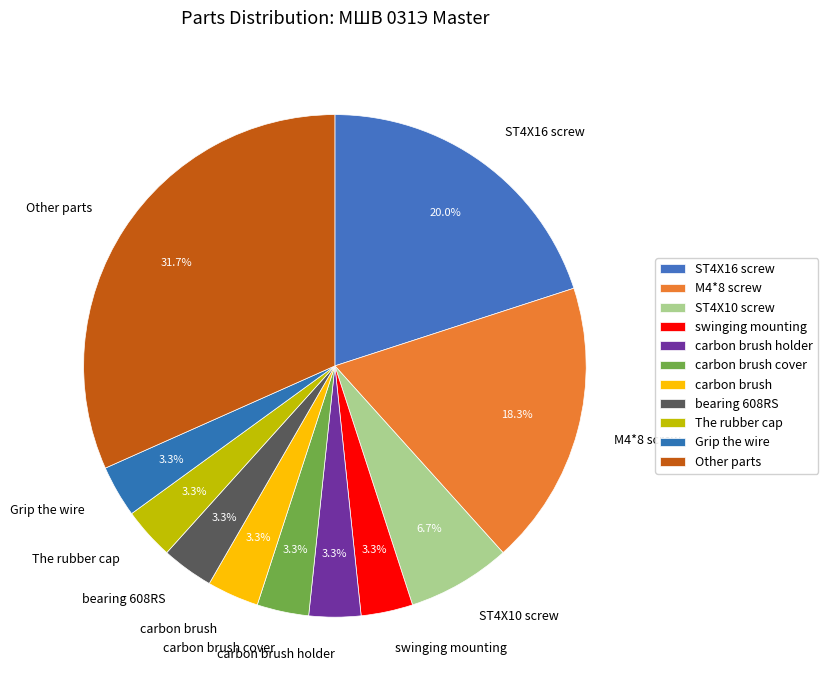

Which category has the biggest portion of the pie?

Other parts